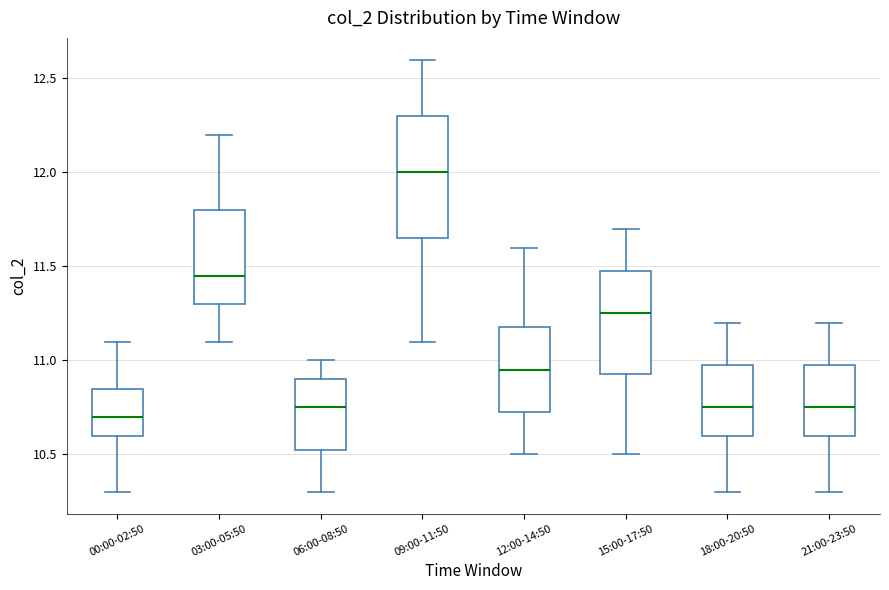

Reading left to right, read every box against the y-axis: the position of its median line, the range the box covers, and the ends of its whiskers. The values are not printed on the chart, so give them approximately, as read against the axis.

00:00-02:50: median 10.70, box 10.60 to 10.85, whiskers 10.30 to 11.10
03:00-05:50: median 11.45, box 11.30 to 11.80, whiskers 11.10 to 12.20
06:00-08:50: median 10.75, box 10.55 to 10.90, whiskers 10.30 to 11.00
09:00-11:50: median 12.00, box 11.65 to 12.30, whiskers 11.10 to 12.60
12:00-14:50: median 10.95, box 10.75 to 11.20, whiskers 10.50 to 11.60
15:00-17:50: median 11.25, box 10.95 to 11.50, whiskers 10.50 to 11.70
18:00-20:50: median 10.75, box 10.60 to 11.00, whiskers 10.30 to 11.20
21:00-23:50: median 10.75, box 10.60 to 11.00, whiskers 10.30 to 11.20